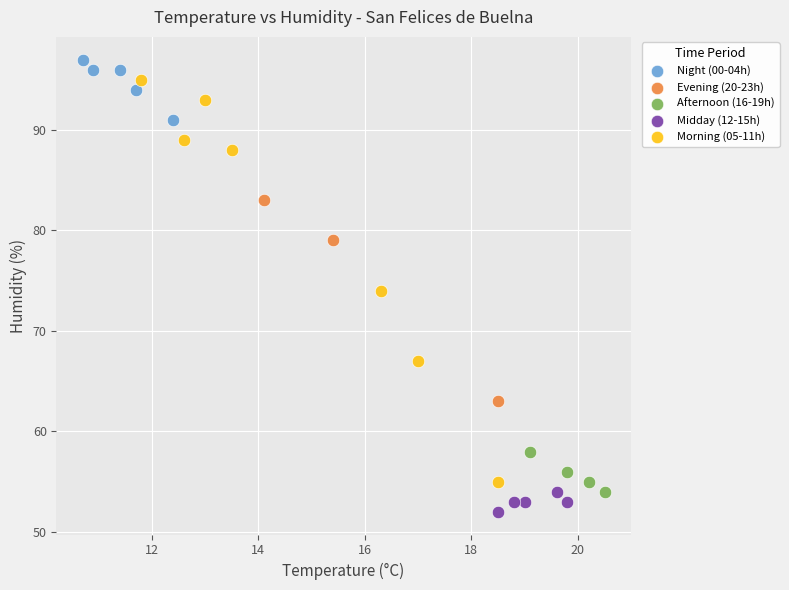

Which series contains the lowest Y value?

Midday (12-15h)